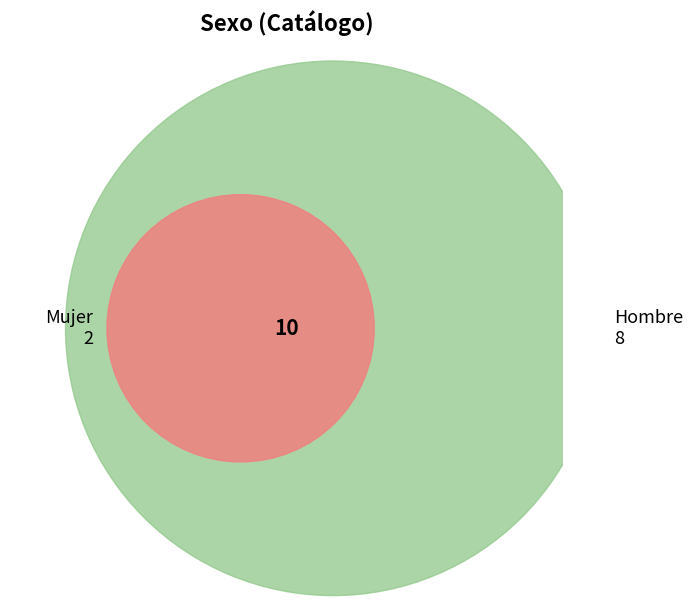

Which category has the smallest portion of the pie?

Mujer